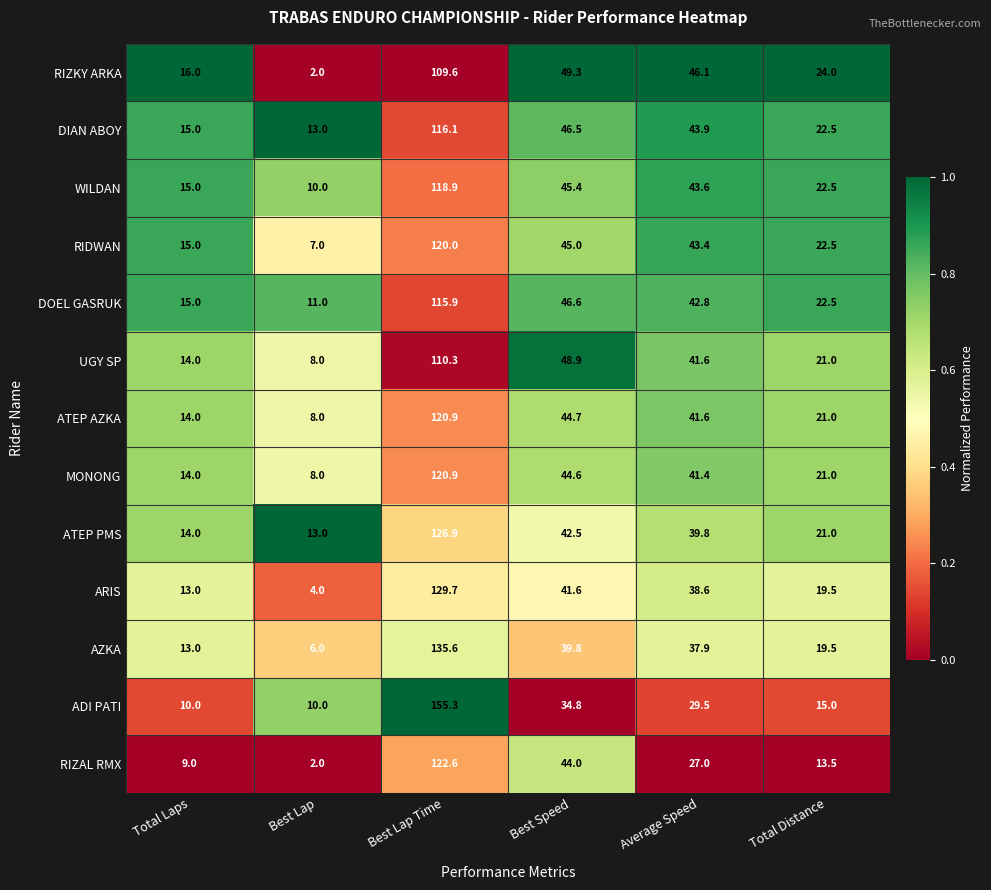

What is the average value of the ATEP AZKA series?

41.7